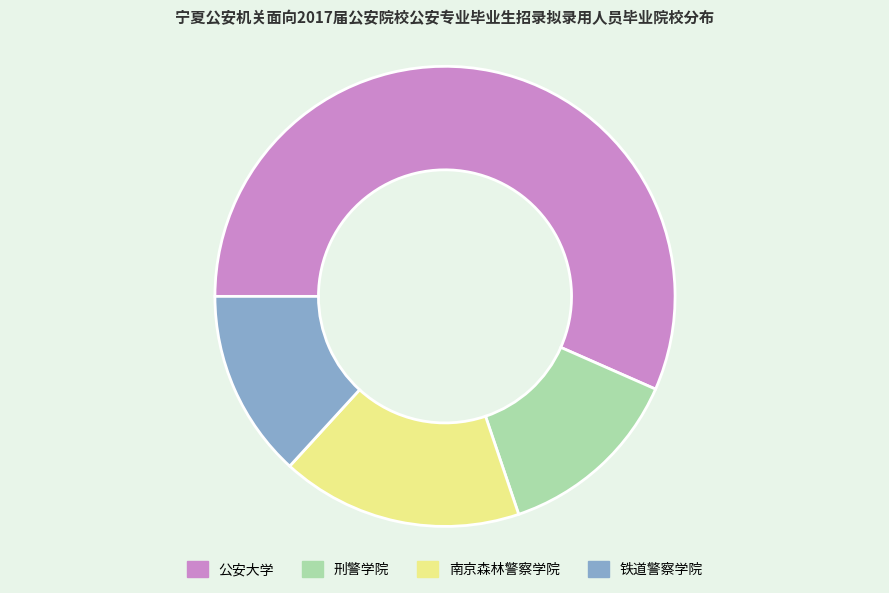

Is it true that 公安大学 is 43% of the pie?

False